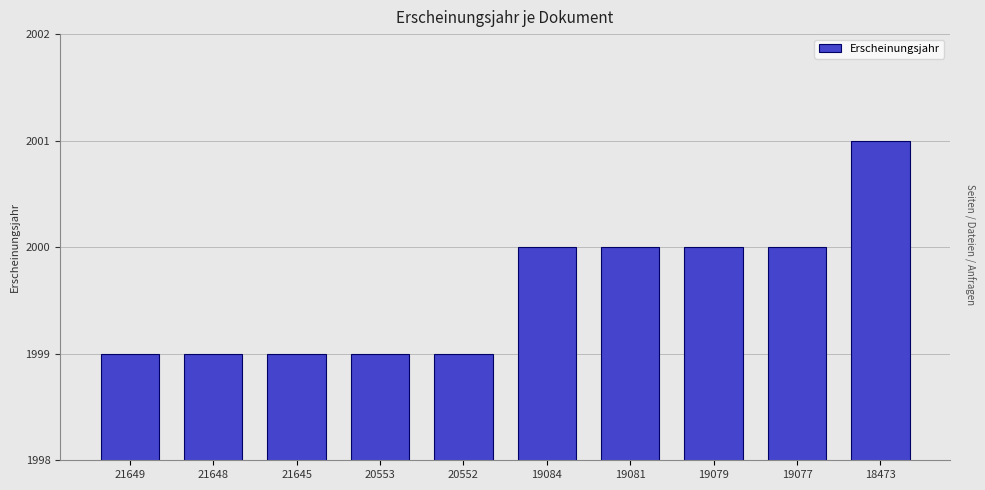

What is the approximate value at 19081?

2000